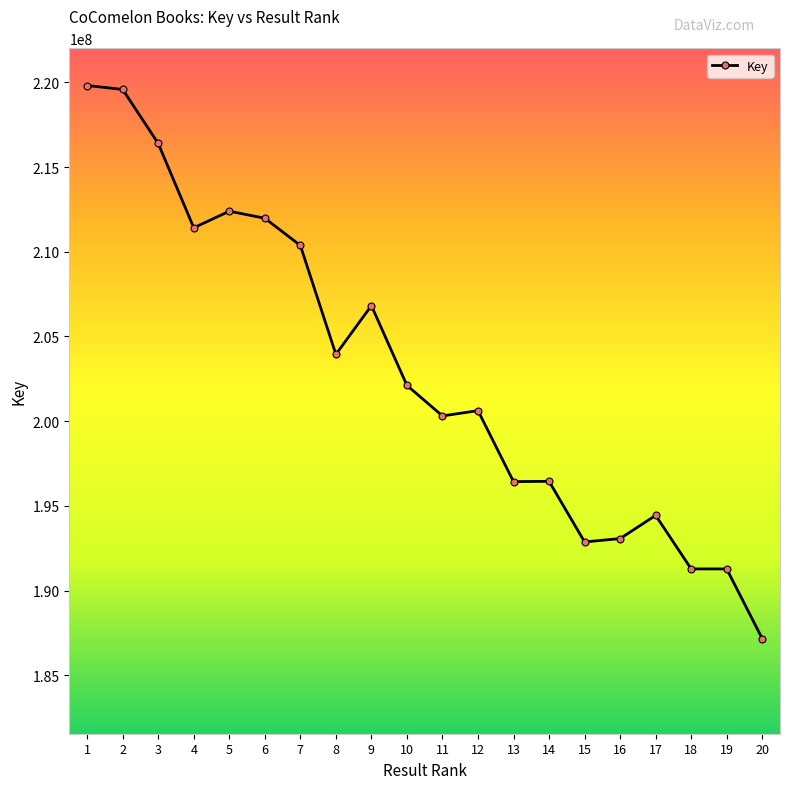

The chart shows a value of 362884970 at 2. True or false?

False